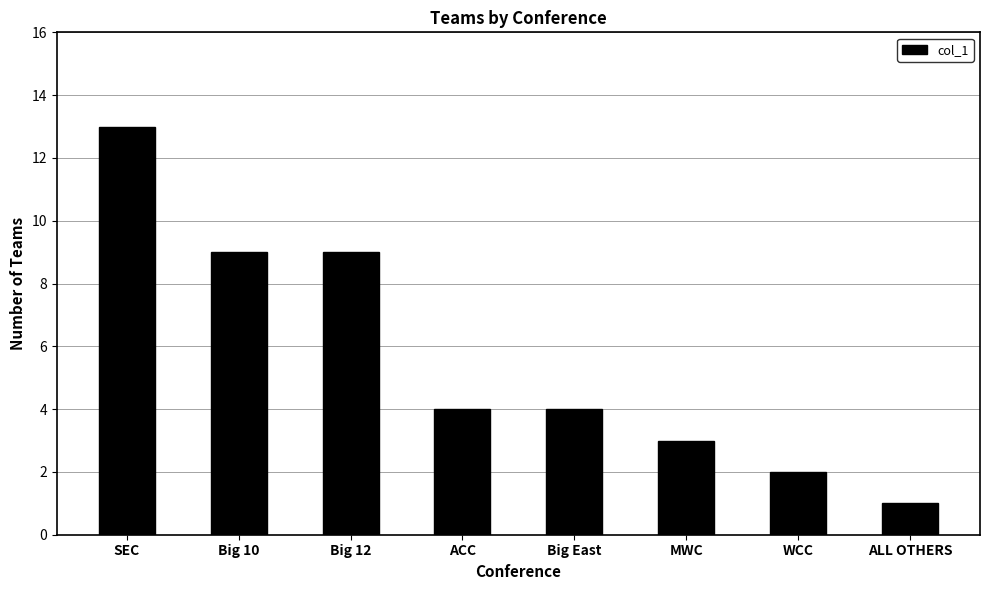

The chart shows a value of 4 at MWC. True or false?

False